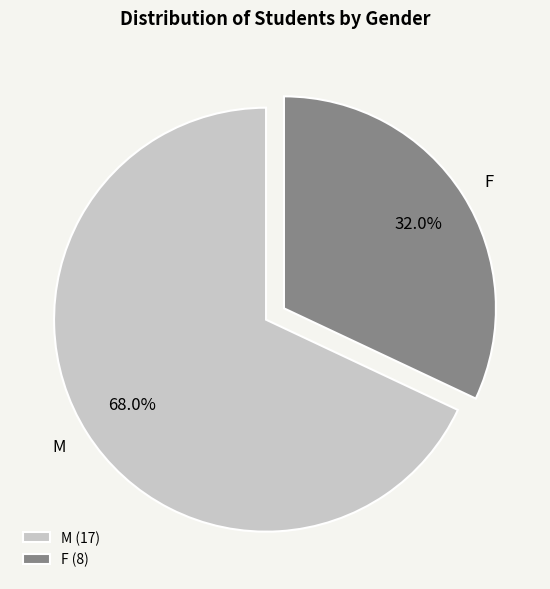

To the nearest percent, what portion does M represent?

68%